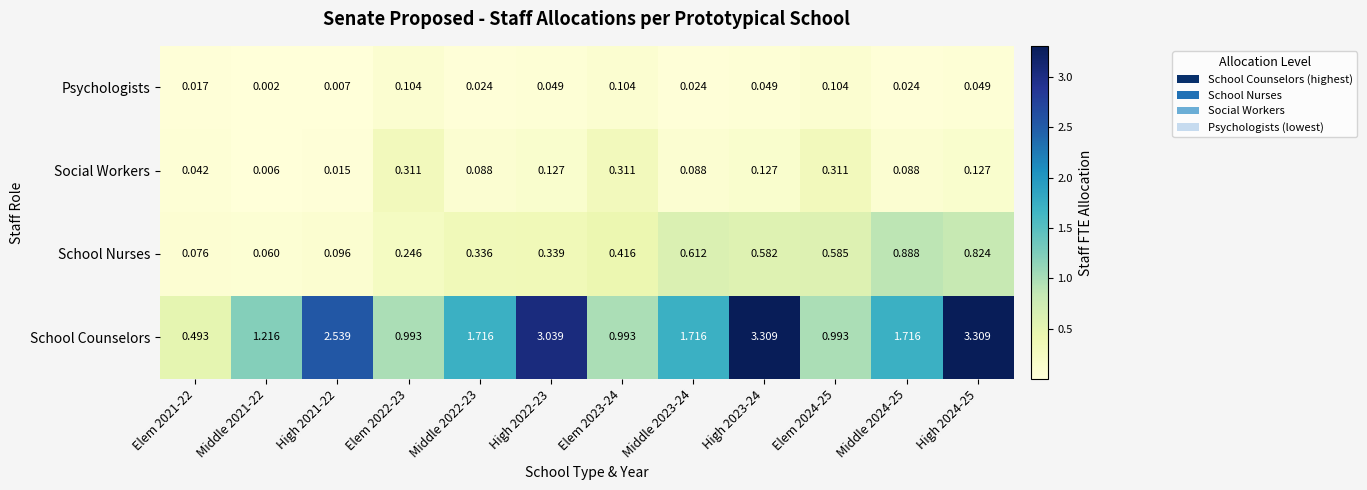

Rank the series by their maximum value, from lowest to highest.

Psychologists, Social Workers, School Nurses, School Counselors